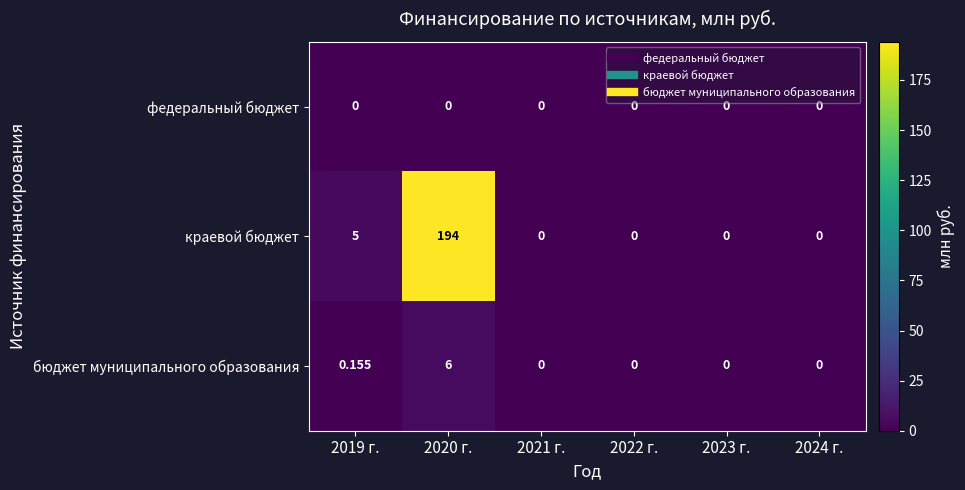

Rank the series by their maximum value, from highest to lowest.

краевой бюджет, бюджет муниципального образования, федеральный бюджет